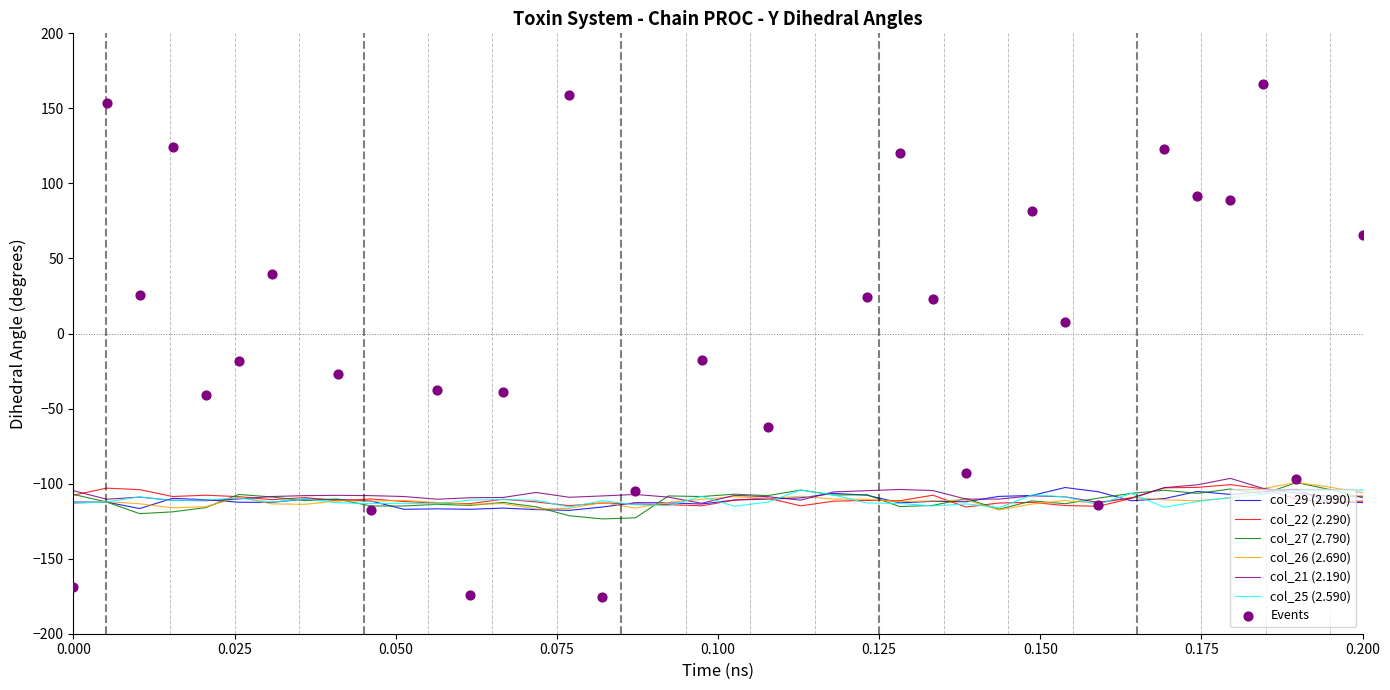

Which series reaches the minimum Y coordinate?

col_27 (2.790)